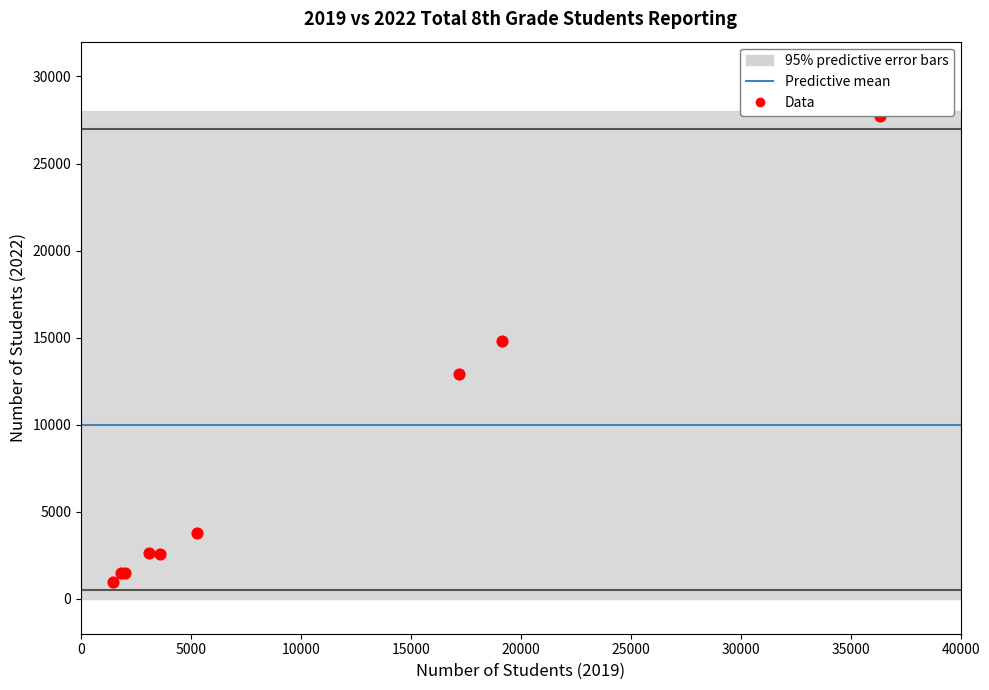

What Y value in the scatter plot is closest to 14344?

14829